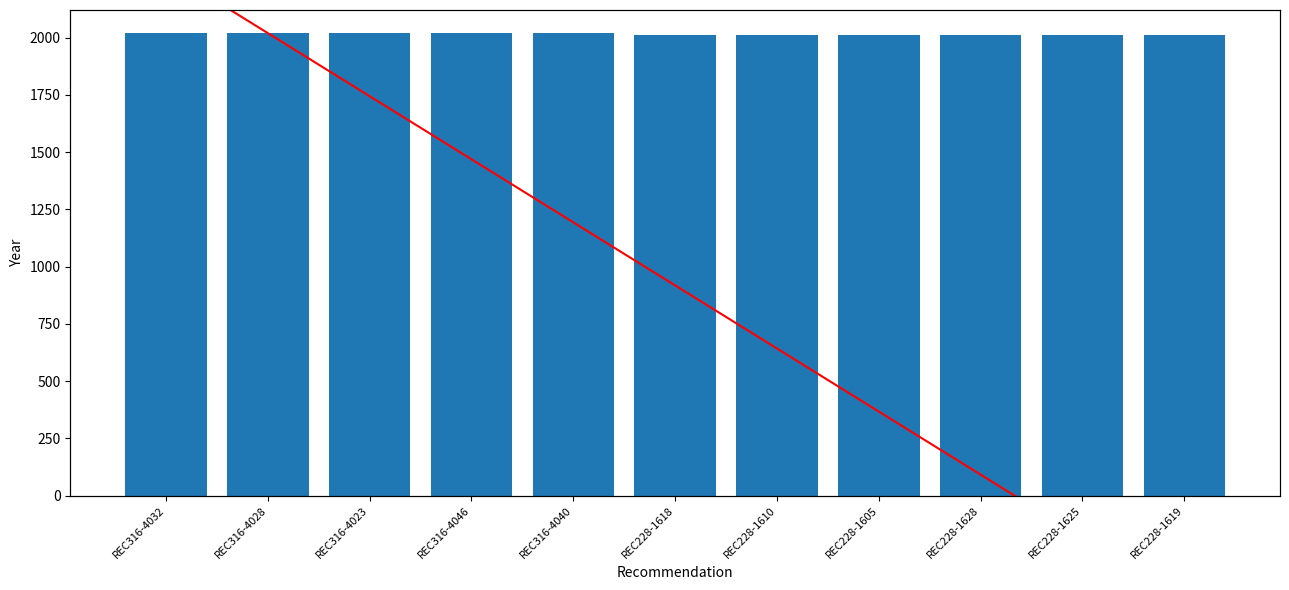

Which series contains the lowest Y value?

Trend